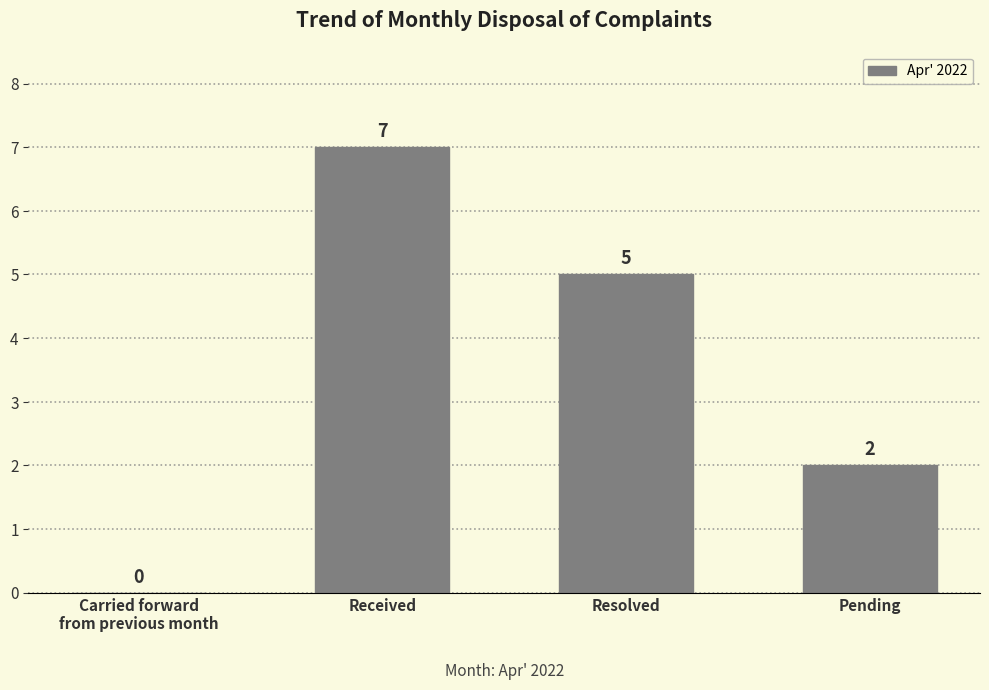

Is it true that the value at Resolved is 5?

True